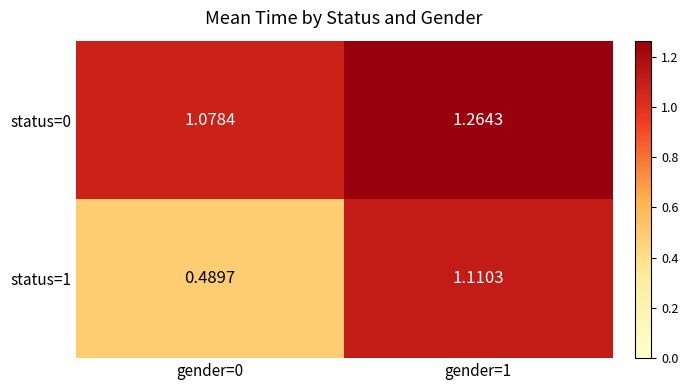

Is the value of status=0 at gender=1 greater than the value of status=1 at gender=1?

Yes